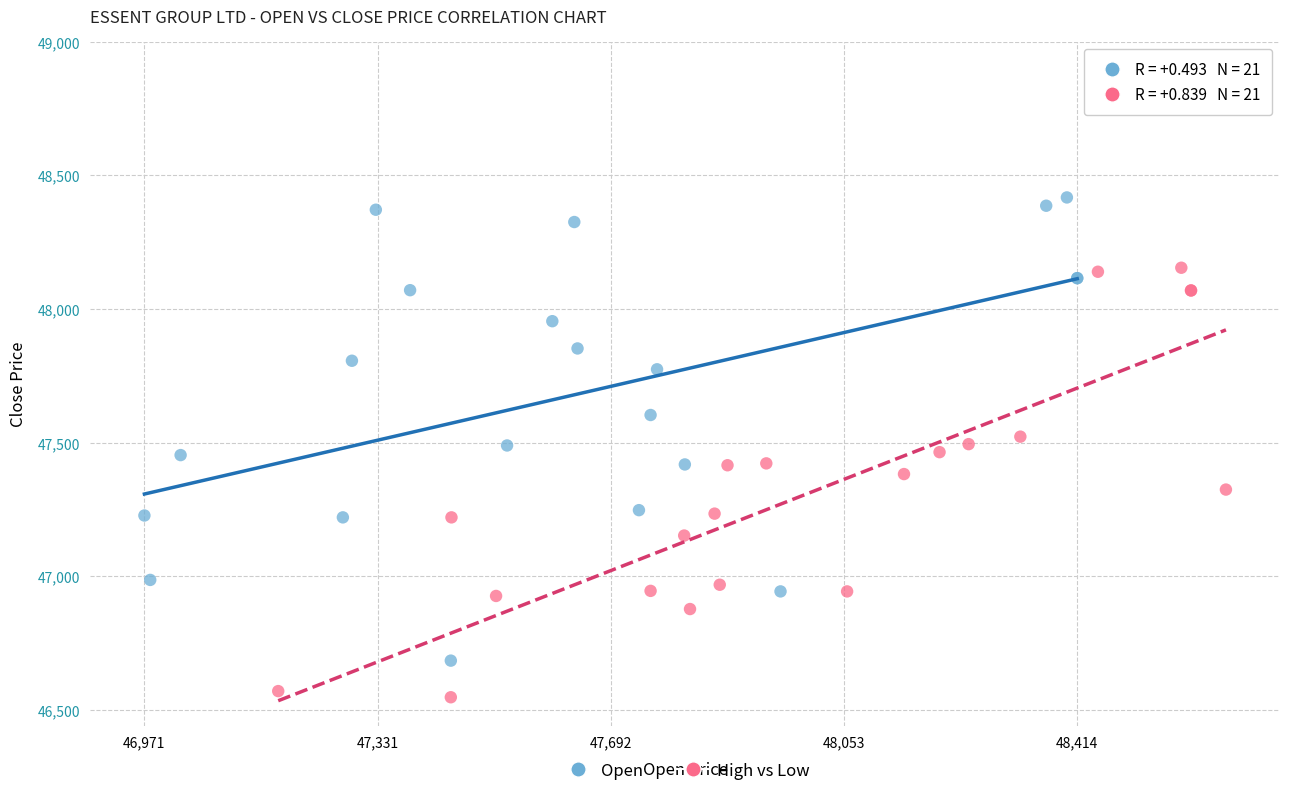

What are all the series names shown in the legend?

Open, High vs Low